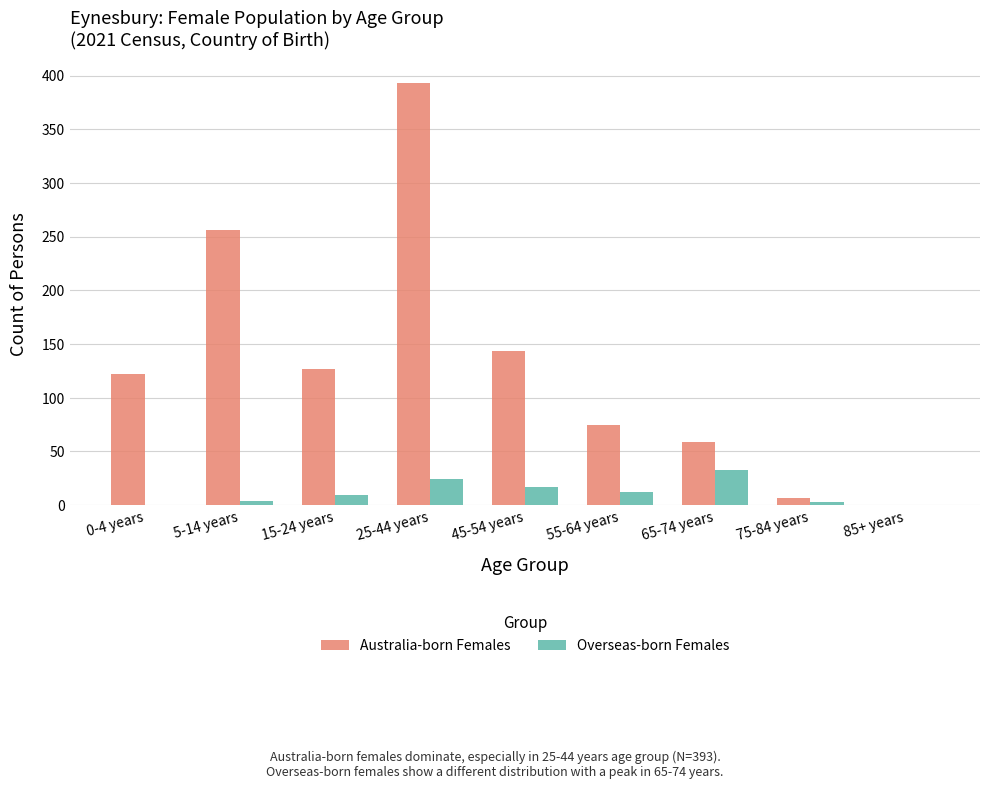

What is the highest value of the Australia-born Females series?

393